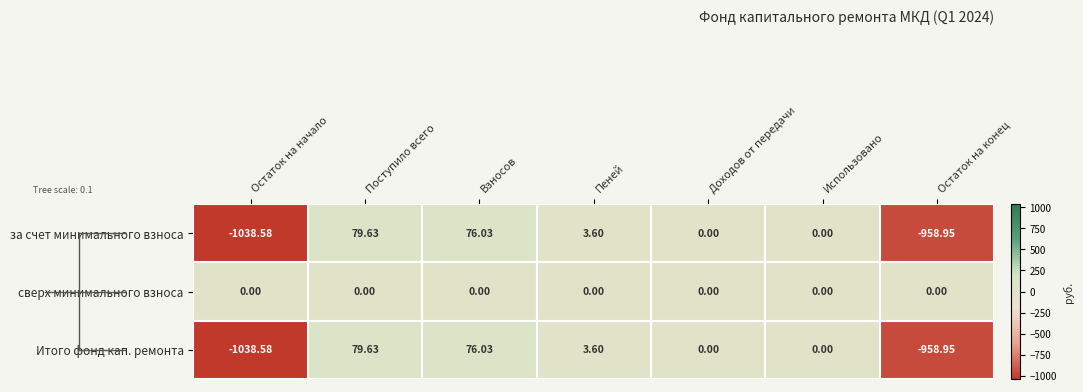

Which label corresponds to the largest value in the chart?

Поступило всего